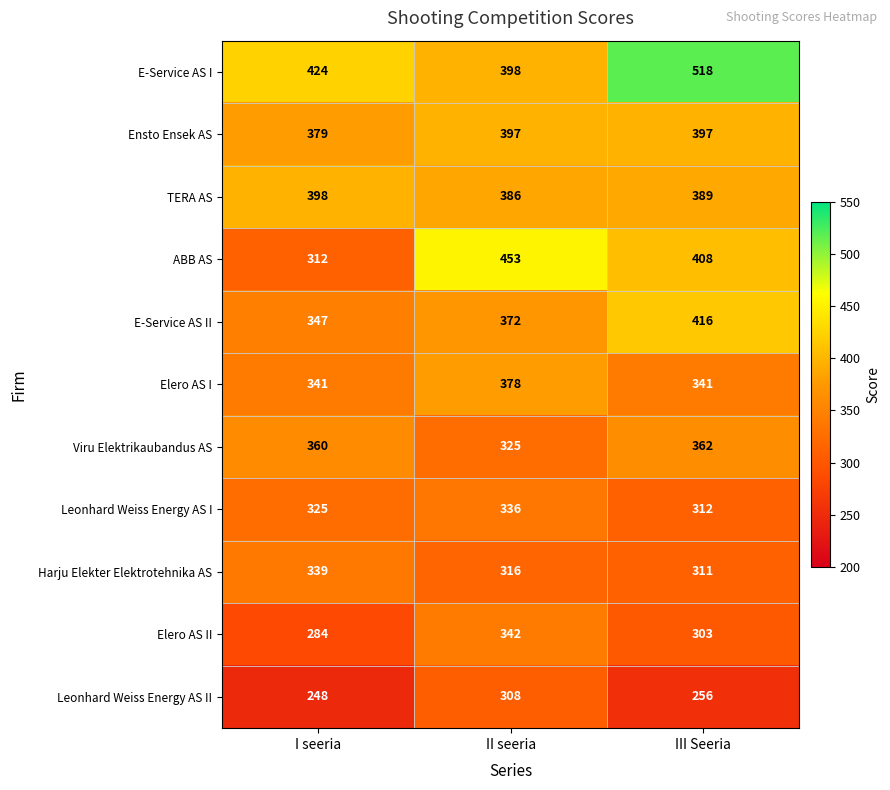

Which series has the largest total across all categories?

E-Service AS I